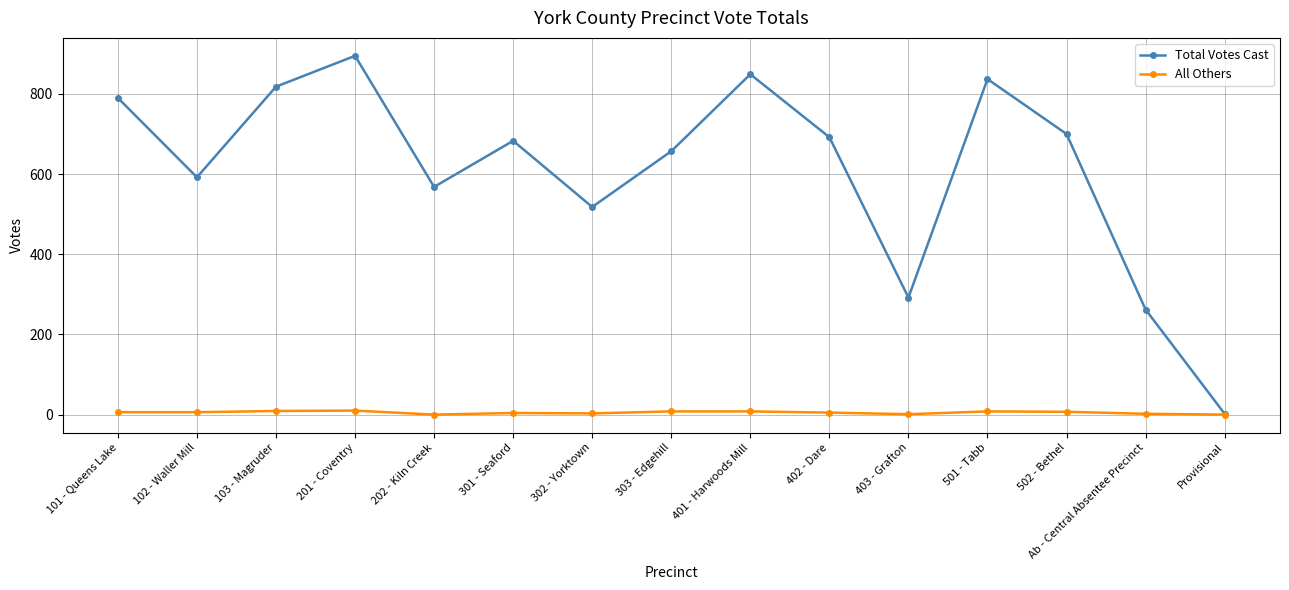

At which label is Total Votes Cast closest to 448?

302 - Yorktown